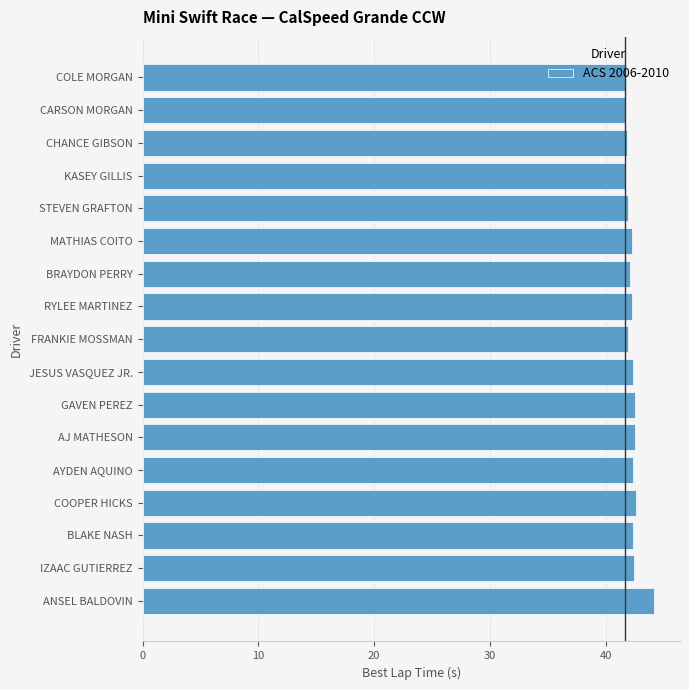

What is the greatest value displayed?

44.2